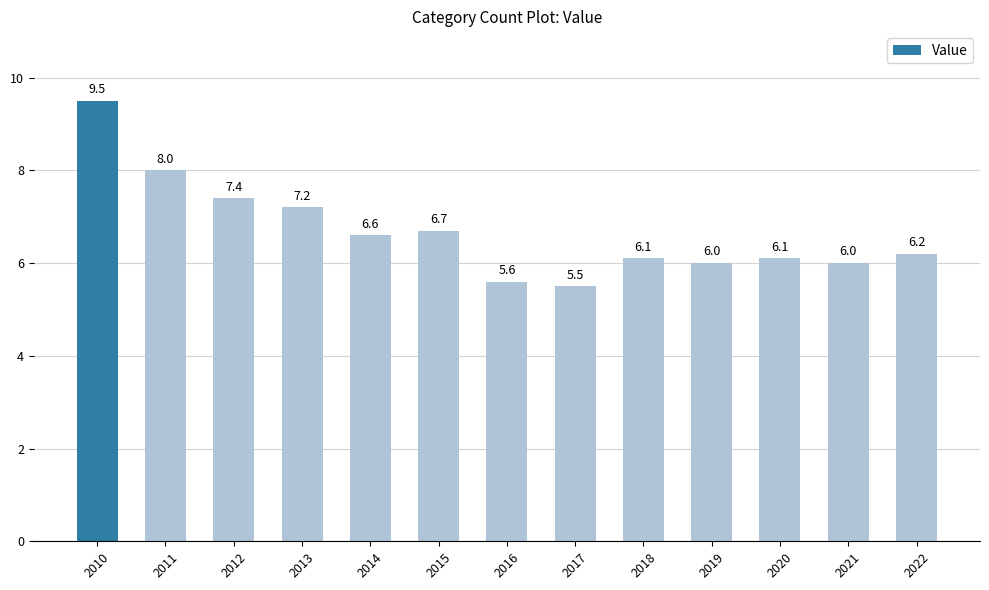

Which category has the highest value across all series?

2010